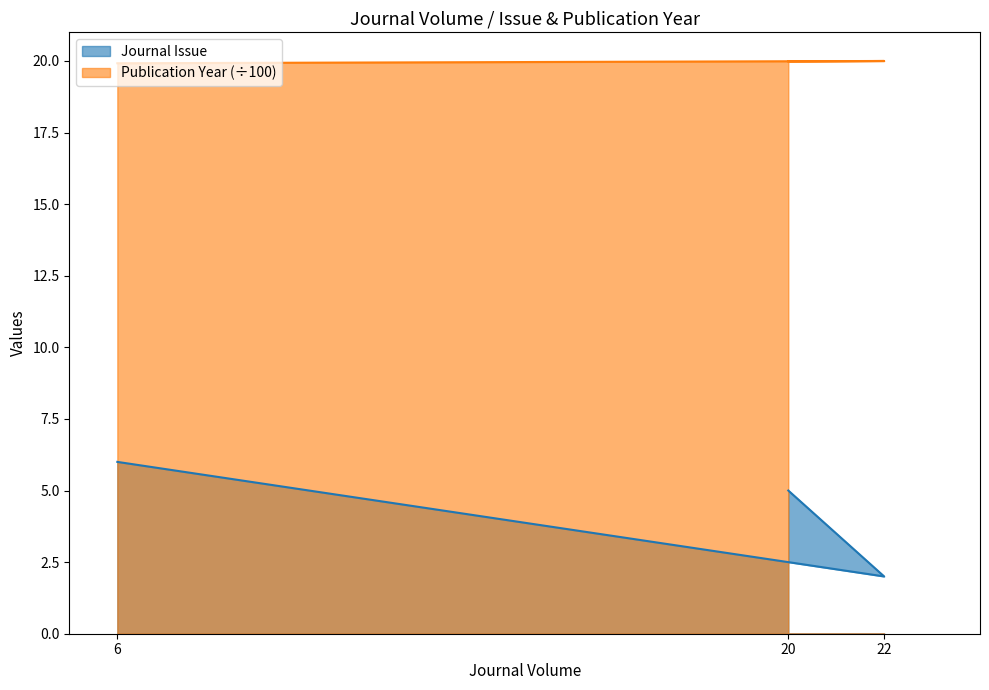

The value of Publication Year at 22 is 20.0. True or false?

True